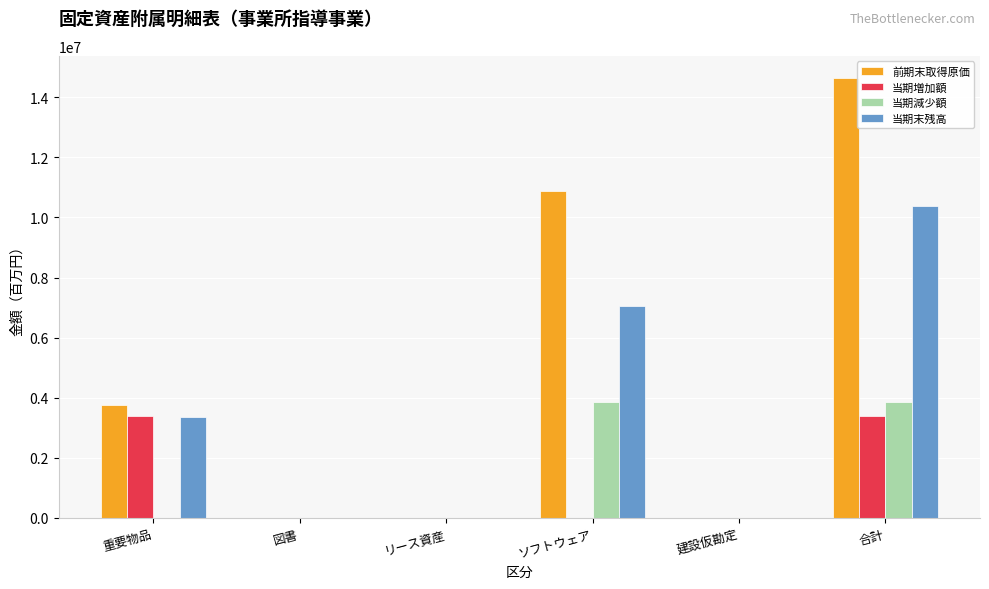

True or false: 当期減少額 has a value of 3843564 at ソフトウェア.

True